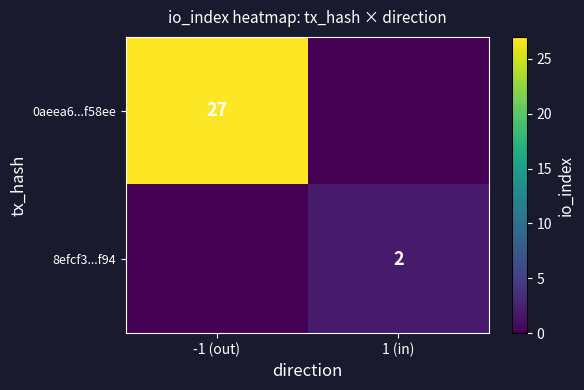

The value of 8efcf3...f94 at 1 (in) is 2. True or false?

True